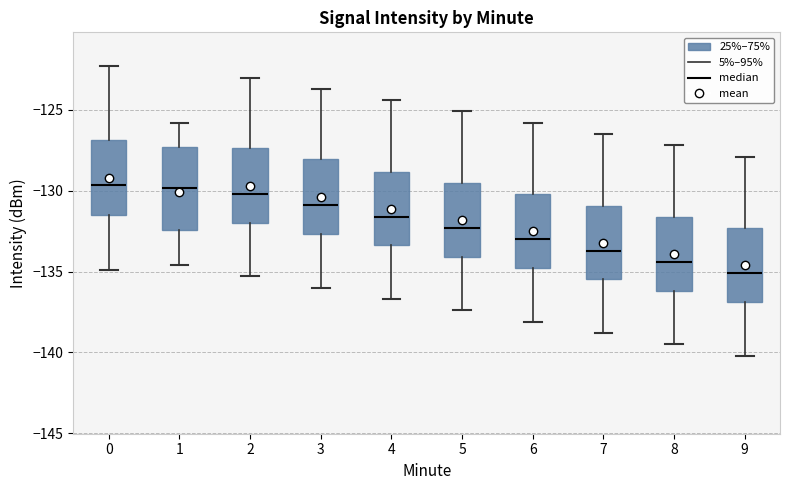

Where does the median line of the box at x = 3 sit on the y-axis? The values are not printed on the chart, so give them approximately, as read against the axis.

-131.0